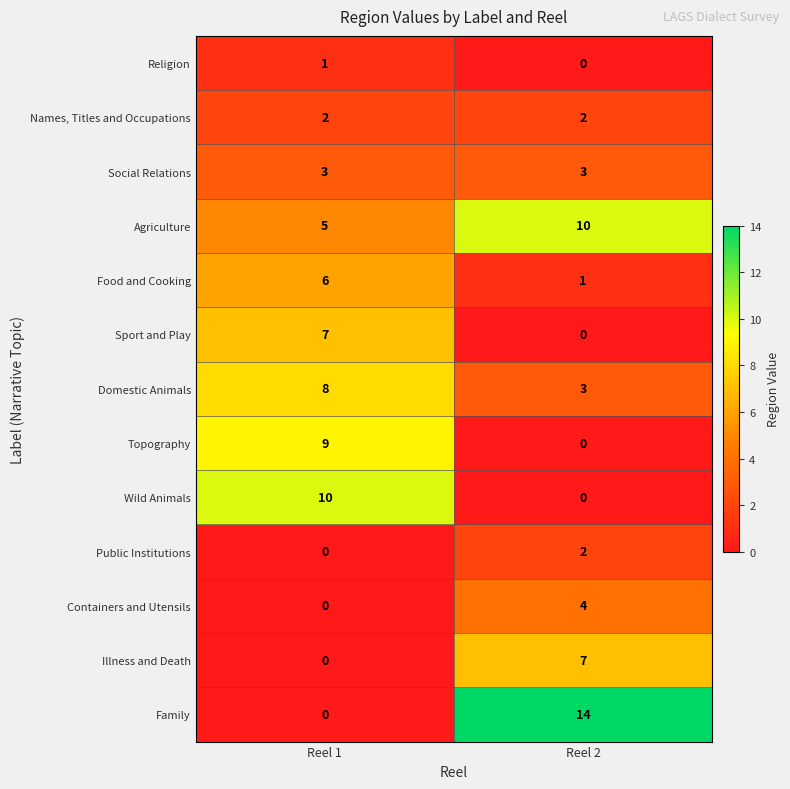

Reading left to right, list all the values displayed in this chart.

Religion: 1	0
Names, Titles and Occupations: 2	2
Social Relations: 3	3
Agriculture: 5	10
Food and Cooking: 6	1
Sport and Play: 7	0
Domestic Animals: 8	3
Topography: 9	0
Wild Animals: 10	0
Public Institutions: 0	2
Containers and Utensils: 0	4
Illness and Death: 0	7
Family: 0	14